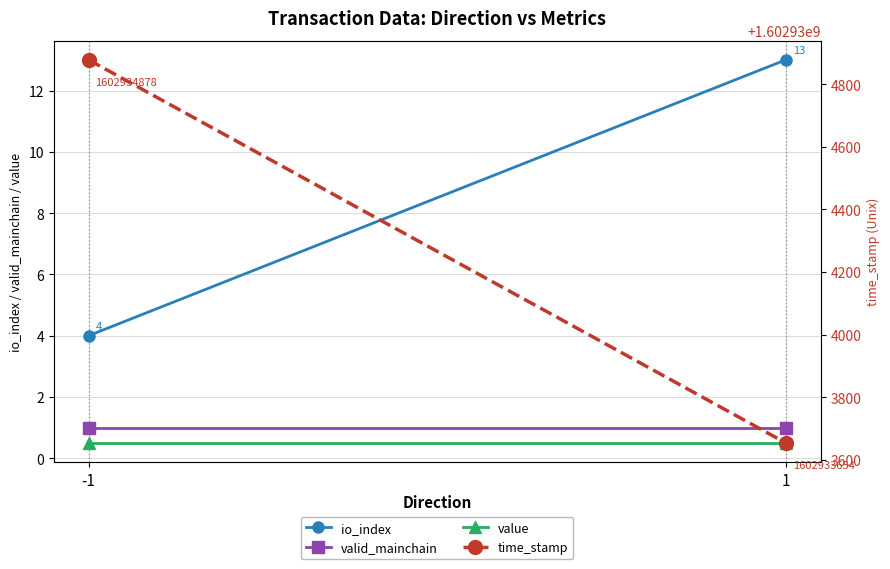

What is the sum of the valid_mainchain values at 1 and -1?

2.0